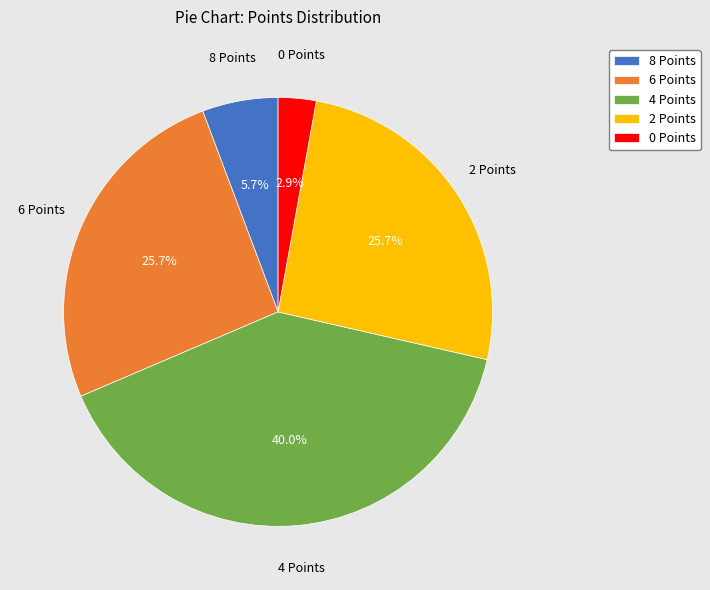

Is there a majority slice in this chart?

No